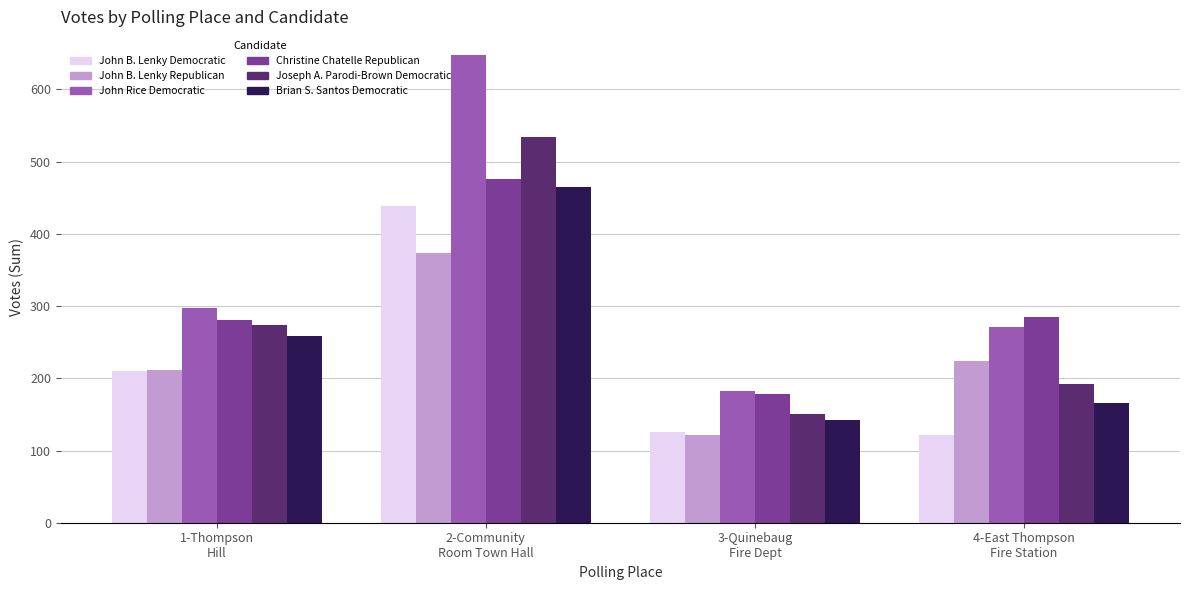

Reading left to right, what are all the values shown in this chart?

John B. Lenky Democratic: 210	439	125	122
John B. Lenky Republican: 211	373	122	224
John Rice Democratic: 297	648	183	271
Christine Chatelle Republican: 281	476	178	285
Joseph A. Parodi-Brown Democratic: 274	534	151	192
Brian S. Santos Democratic: 258	465	142	166